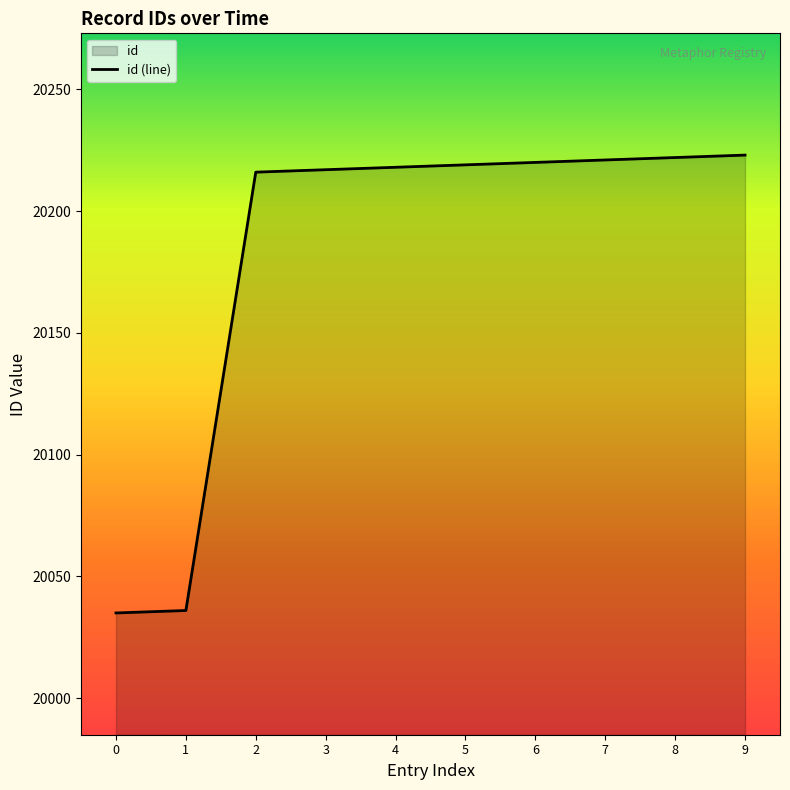

What is the value of the 9th point from the left?

20222